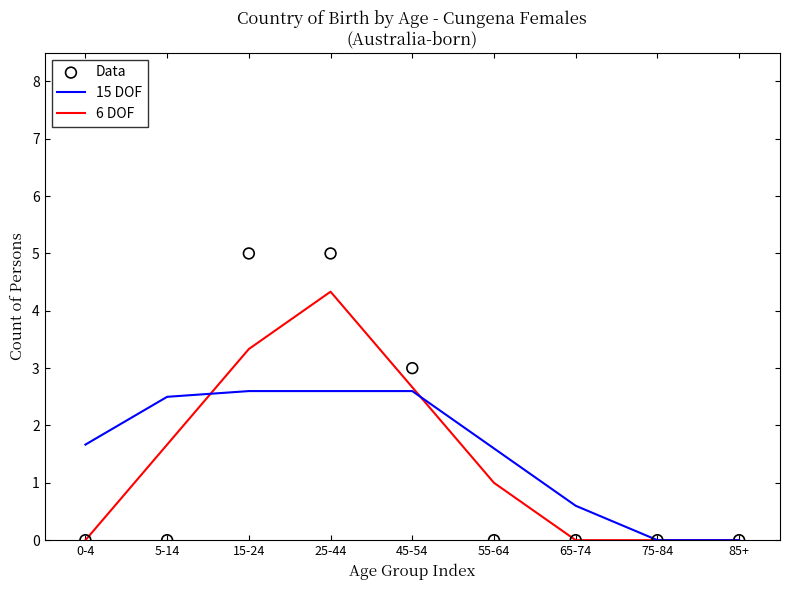

What are all the series names shown in the legend?

15 DOF, 6 DOF, Data